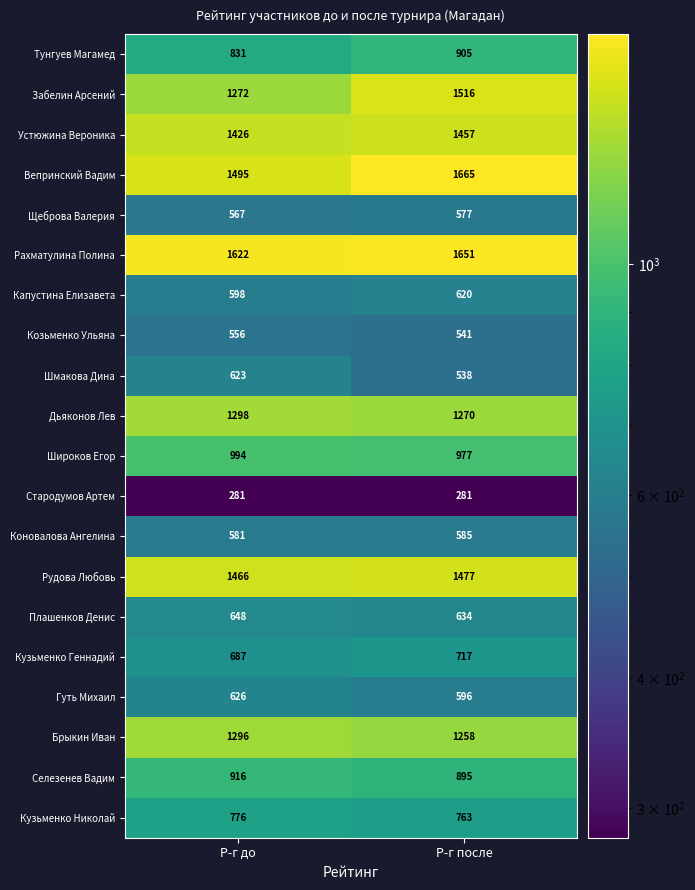

What is the total value across all series at Р-г после?

18923